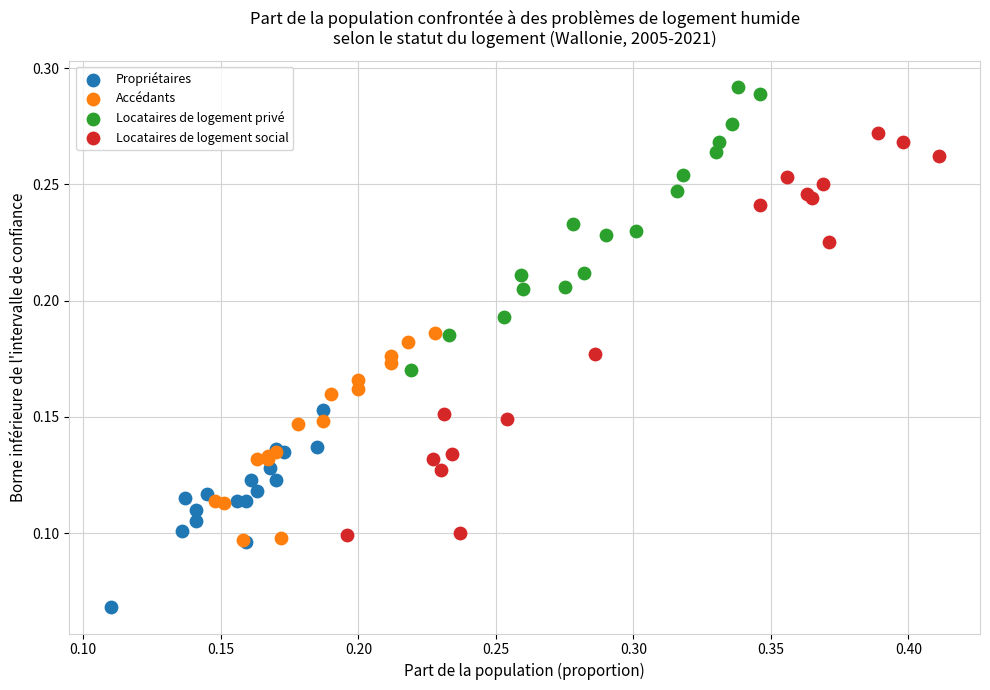

Which series has the widest spread of Y values?

Locataires de logement social